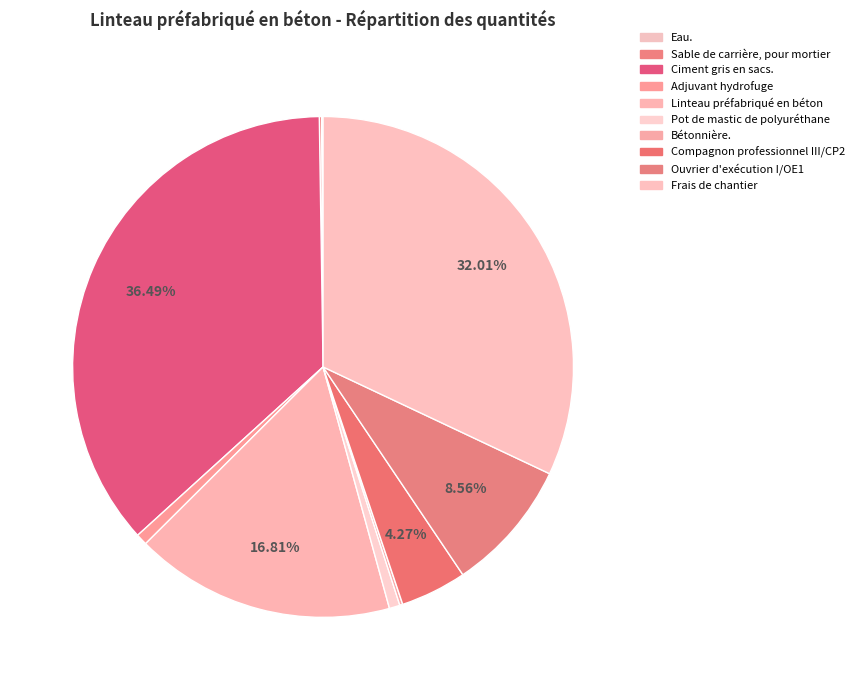

Does Linteau préfabriqué en béton represent more than half of the total?

No